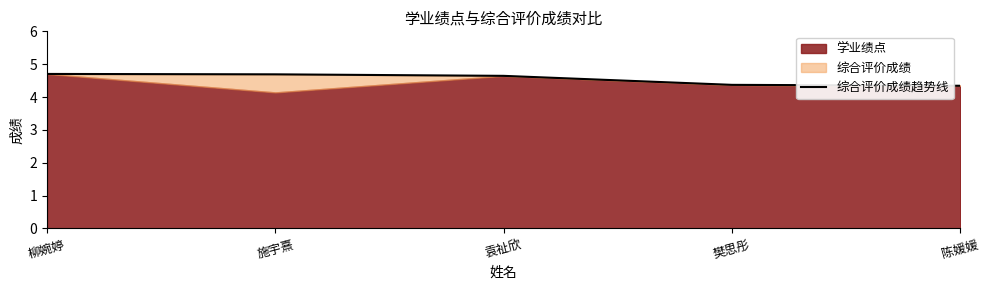

Approximately how many times larger is the value at 施宇熹 compared to 柳婉婷?

1.0